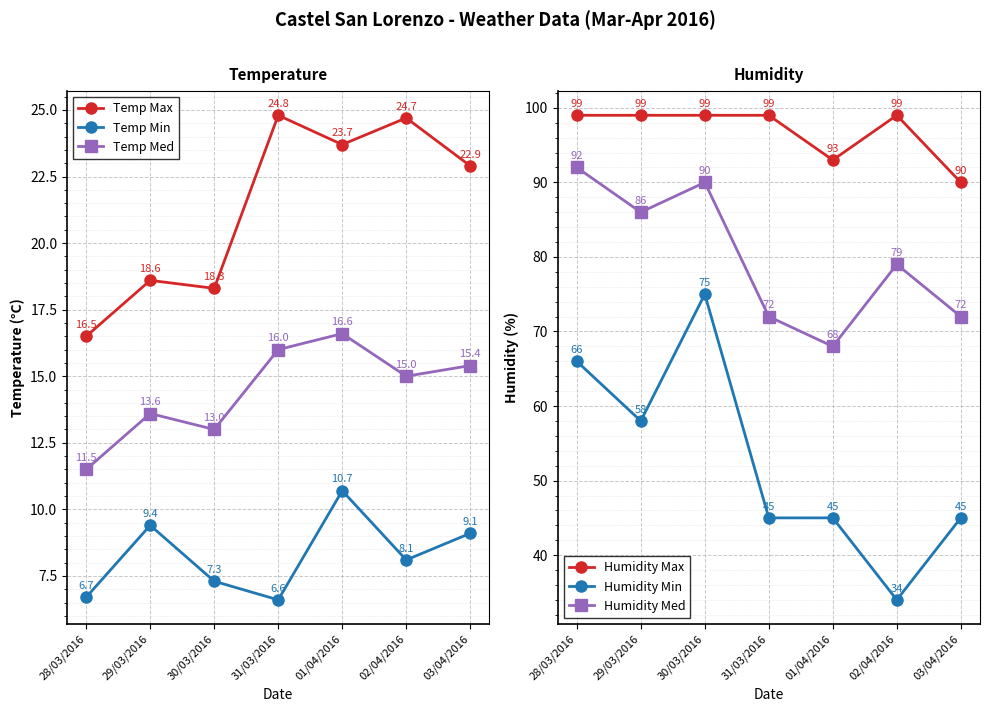

What is the label of the 5th point from the left?

01/04/2016